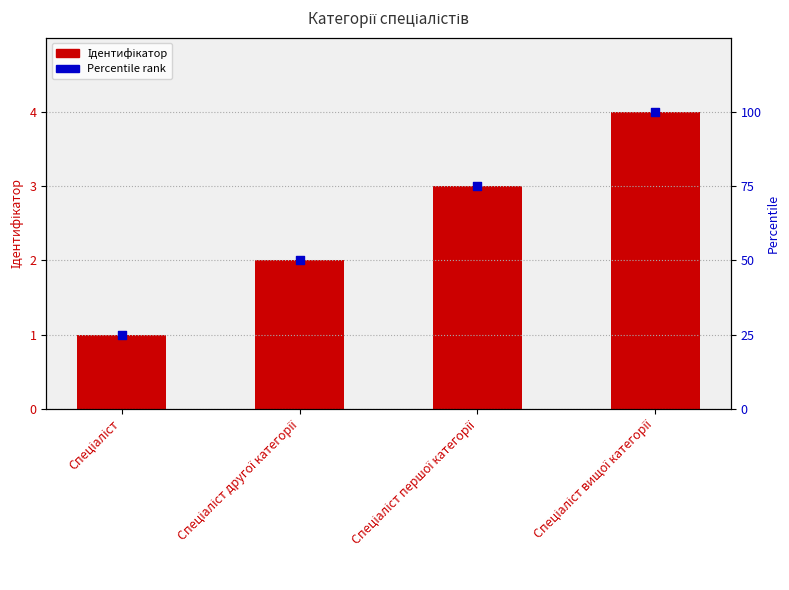

Which series has the largest total across all categories?

Percentile rank